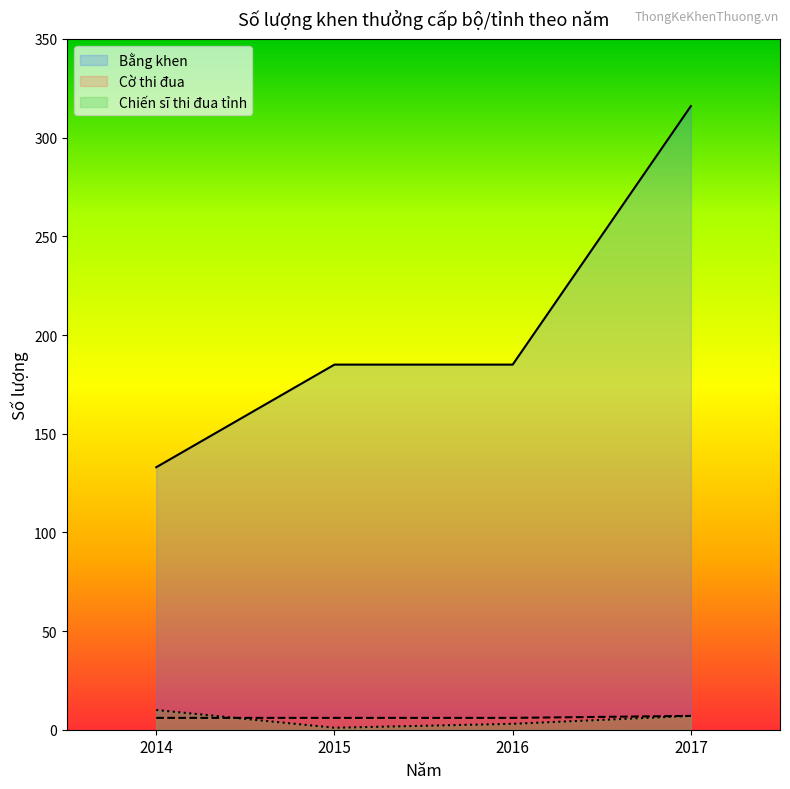

Which series has the largest range (max minus min)?

Bằng khen